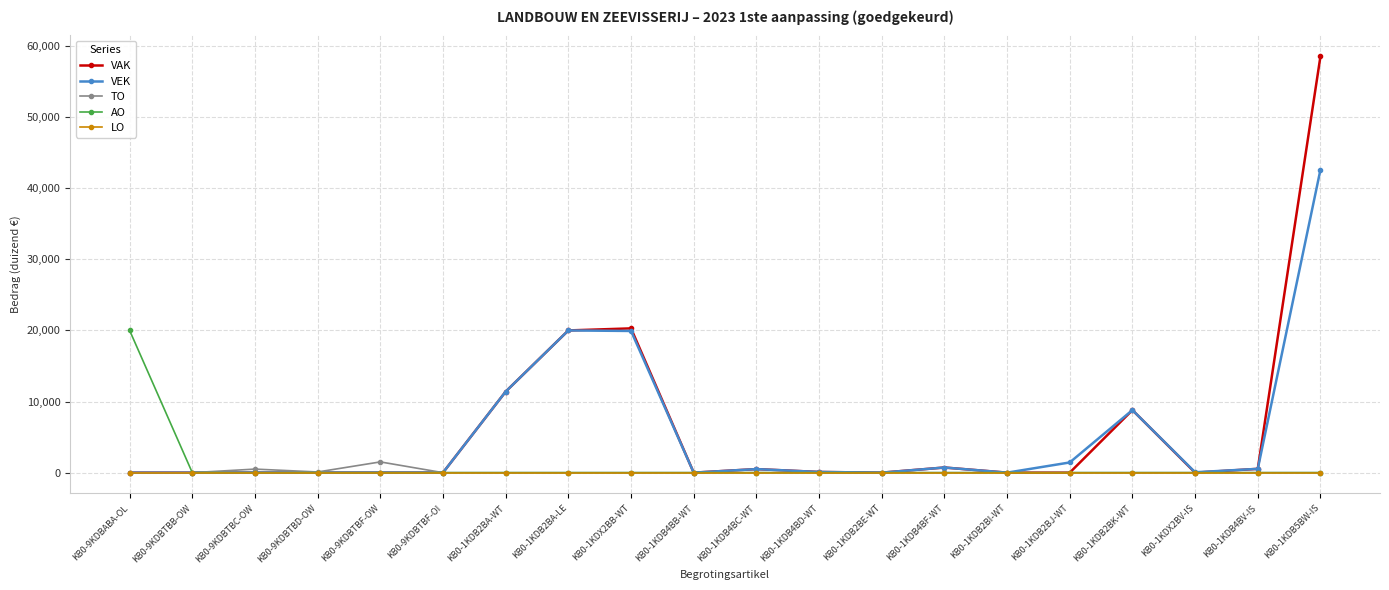

At which category is the sum across all series the highest?

KB0-1KDB5BW-IS